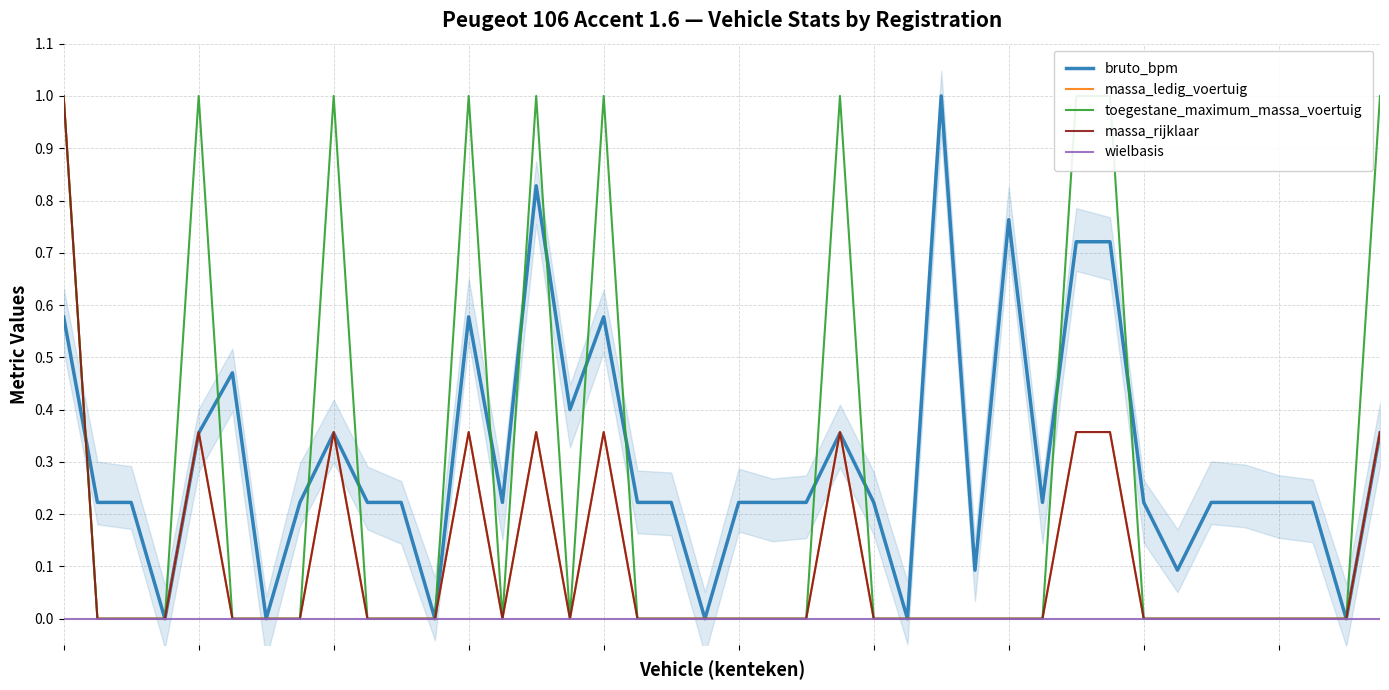

How many values in the massa_ledig_voertuig series exceed 0?

10